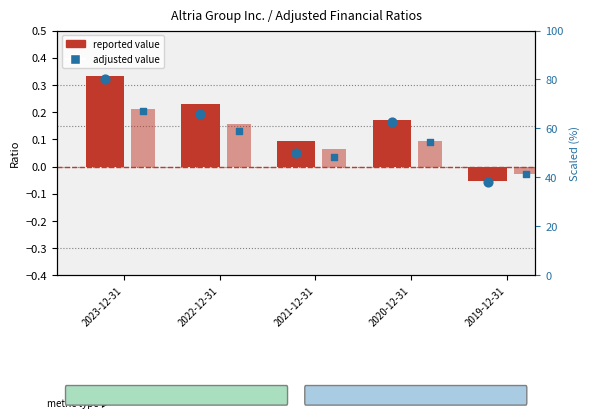

Which series has the widest spread of Y values?

Adjusted net profit margin (scaled)